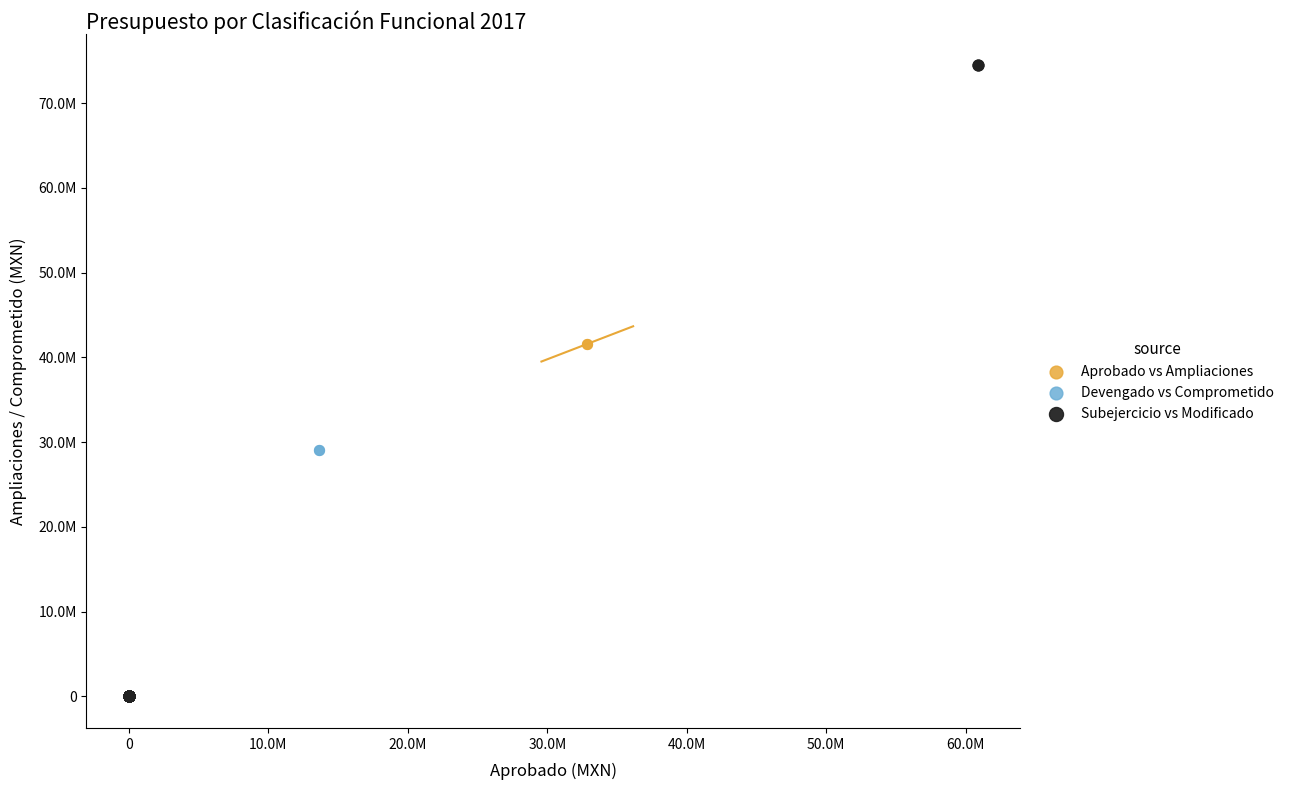

What are all the series names shown in the legend?

Aprobado vs Ampliaciones, Devengado vs Comprometido, Subejercicio vs Modificado